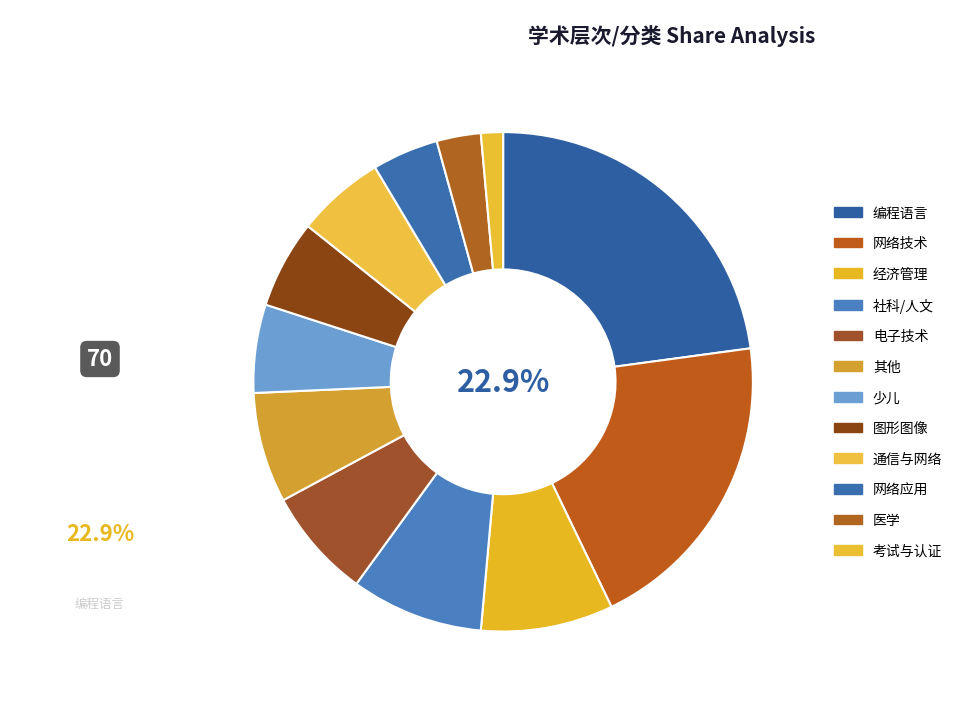

To the nearest percent, what portion does 考试与认证 represent?

1%